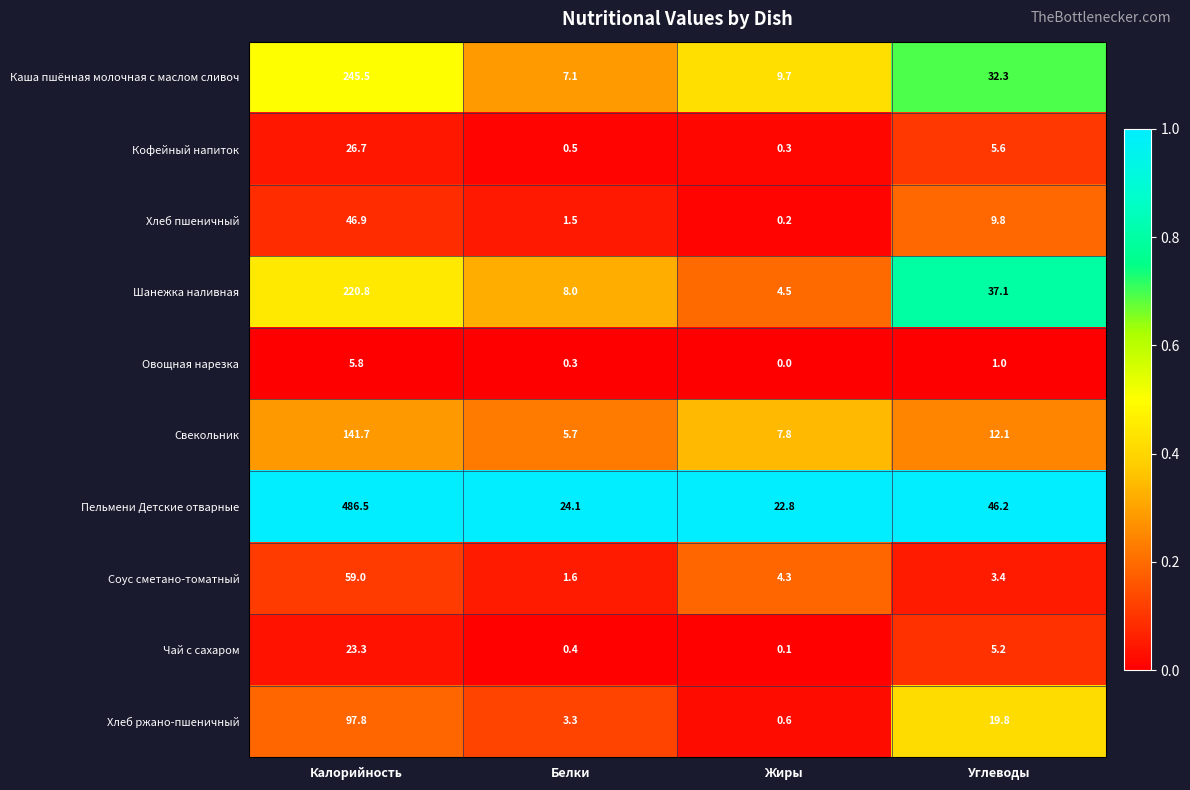

What is the maximum value shown in the chart?

486.5